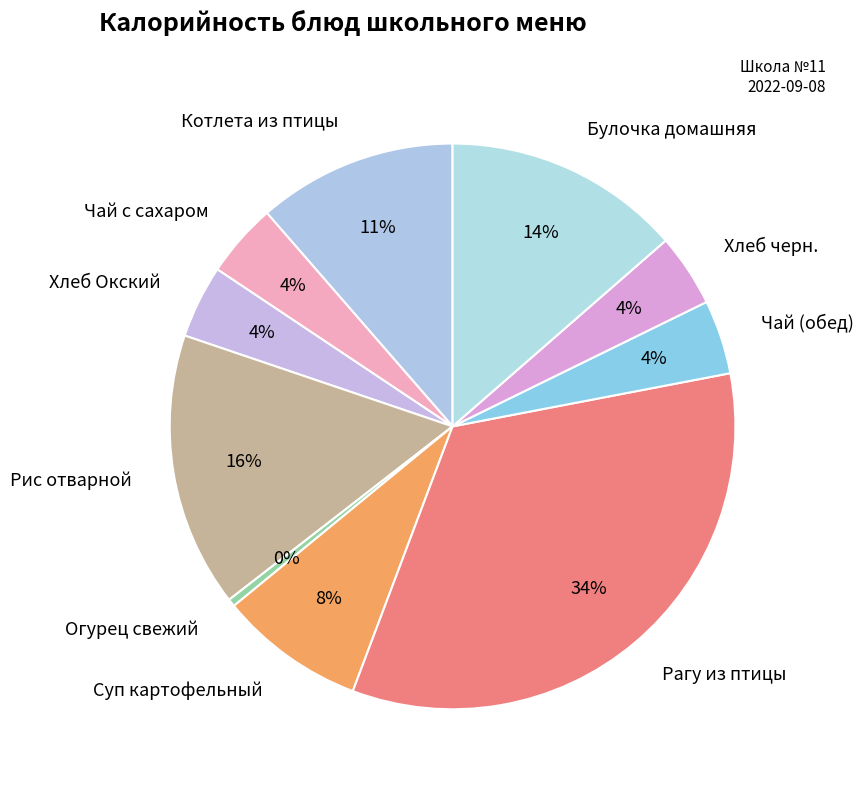

To the nearest percent, what is the average slice percentage?

10%